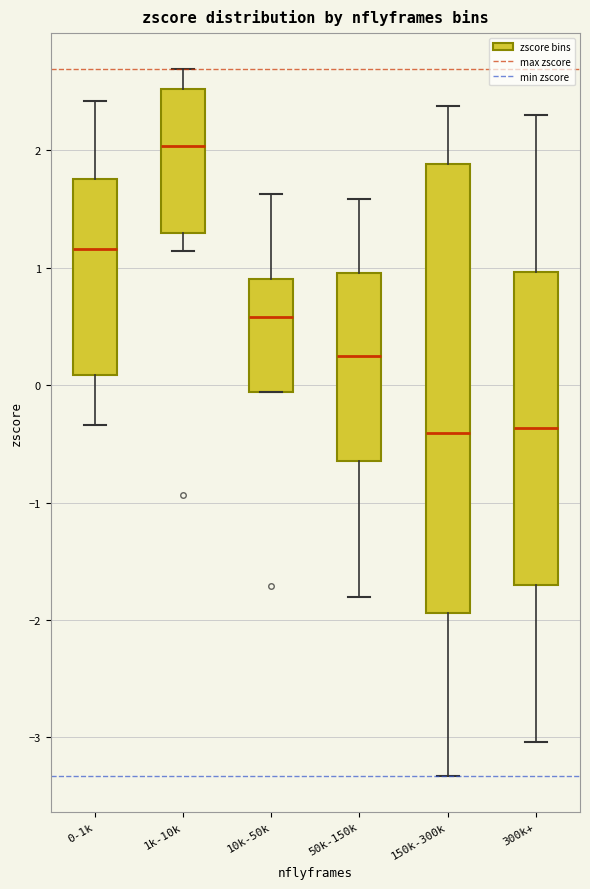

Where is the upper edge of the box for 50k-150k on the y-axis? The values are not printed on the chart, so give them approximately, as read against the axis.

1.0